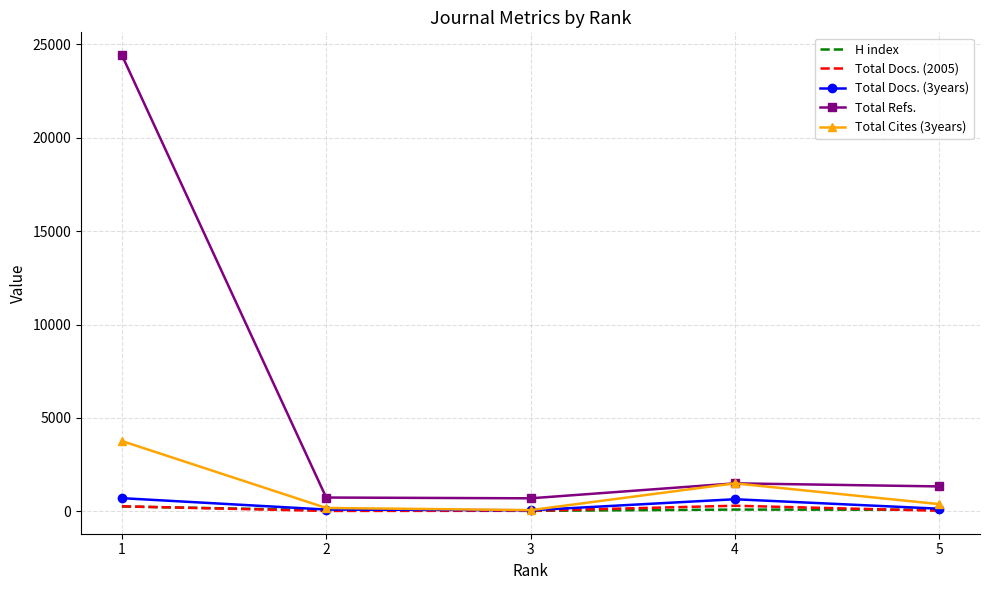

What is the maximum value for Total Refs.?

24423